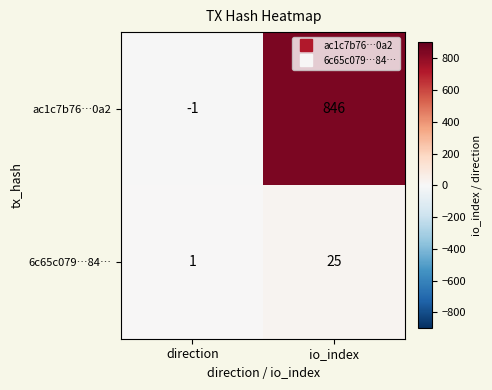

The ac1c7b76…0a2 series shows -1 at direction. True or false?

True